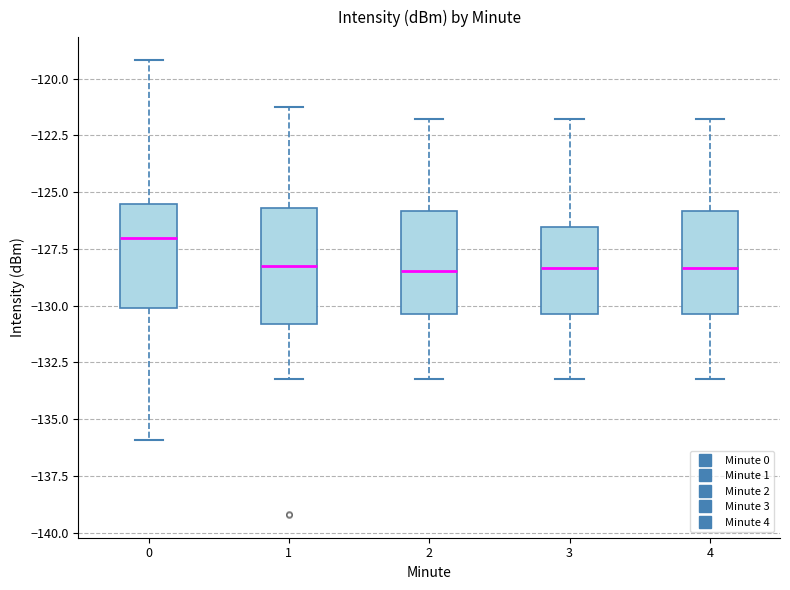

Where is the upper edge of the box at x = 0 on the y-axis? The values are not printed on the chart, so give them approximately, as read against the axis.

-125.5